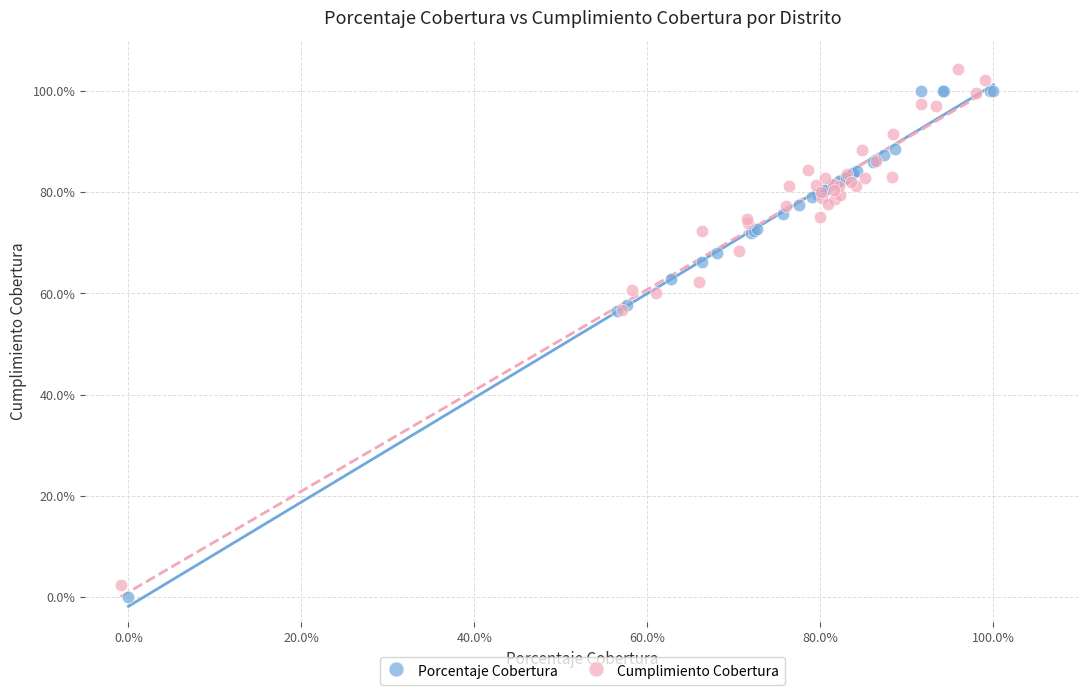

What are all the series names shown in the legend?

Porcentaje Cobertura, Cumplimiento Cobertura